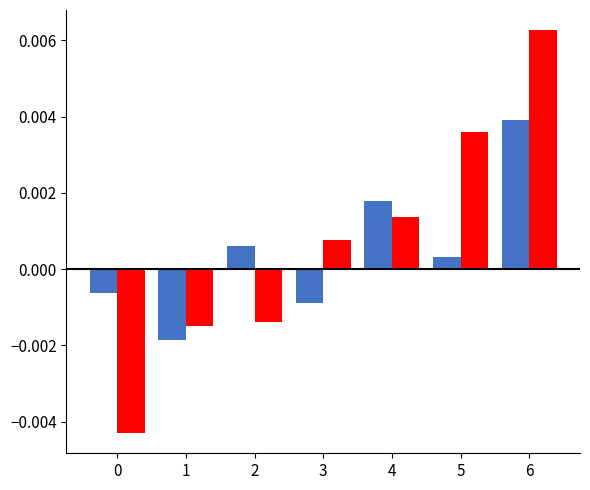

At which category is the sum across all series the highest?

6